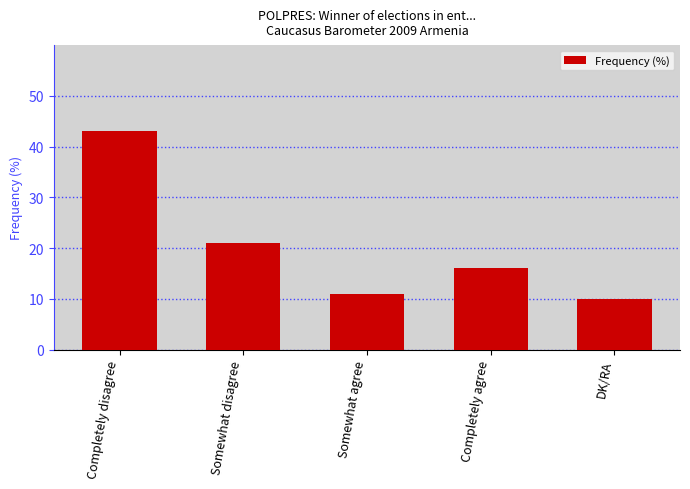

What is the change in value from Completely disagree to Somewhat agree?

-32